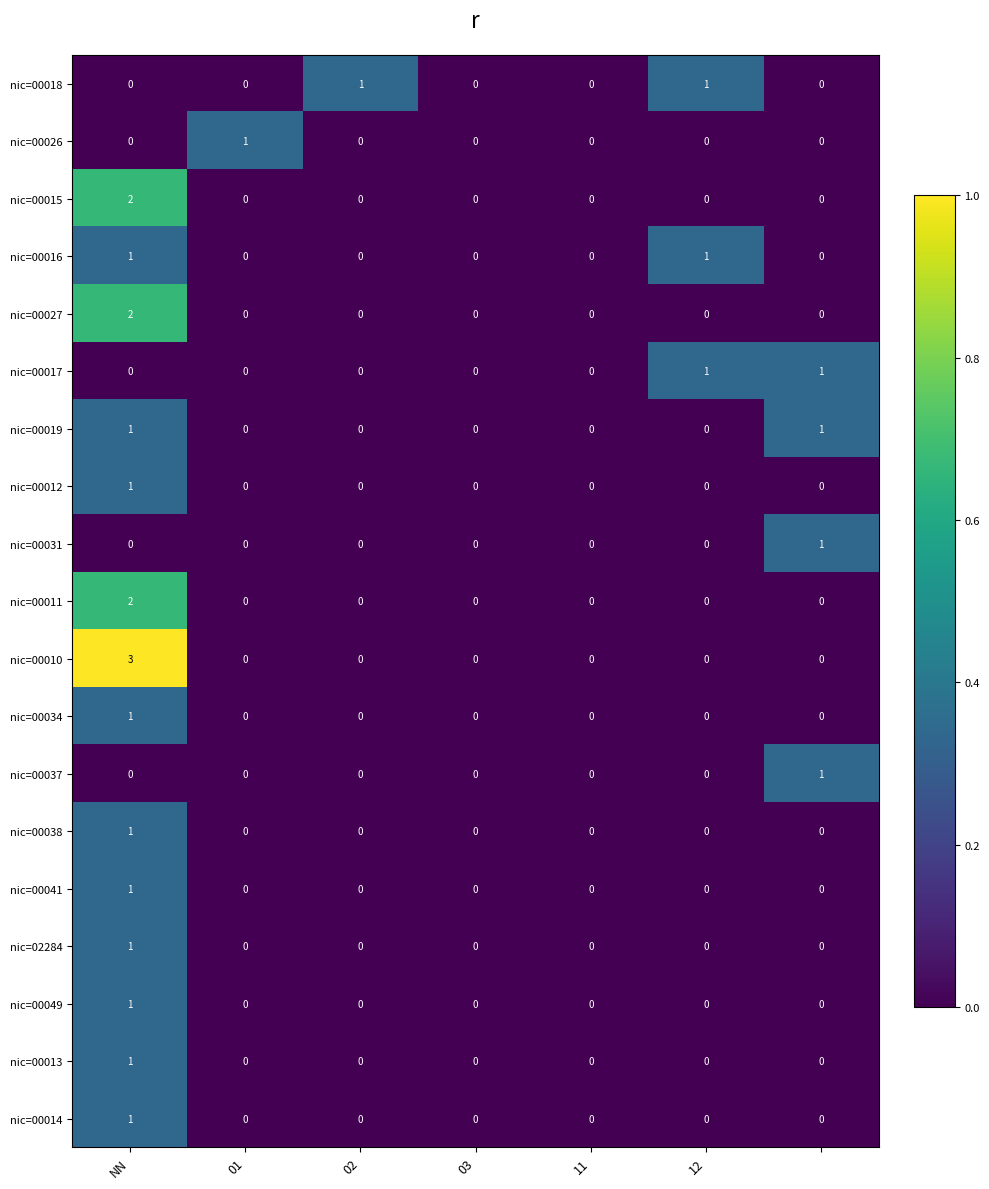

Count the nic=02284 values in the range 0 to 1.

7